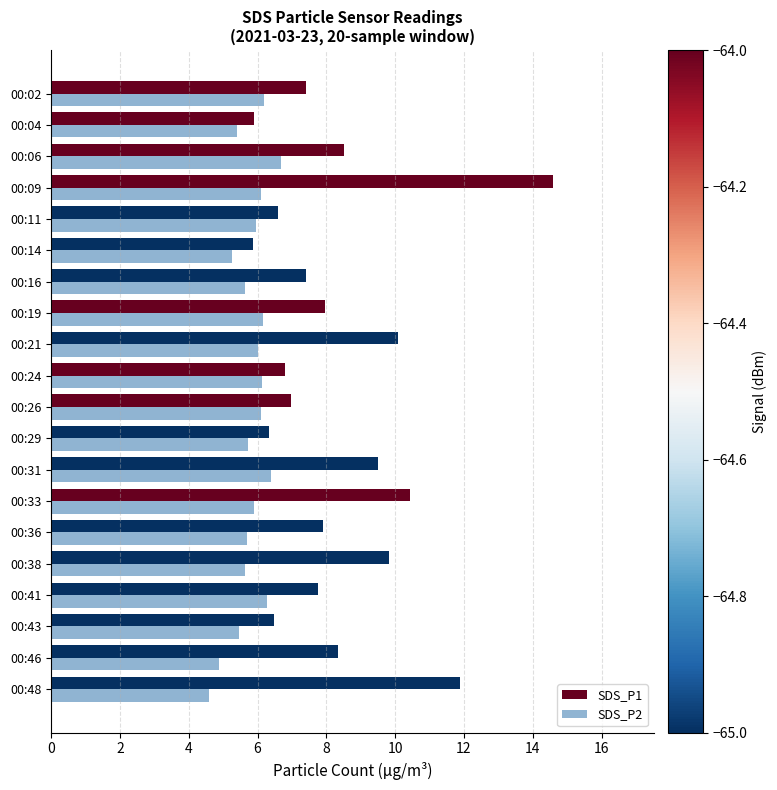

What are all the series names shown in the legend?

SDS_P1, SDS_P2